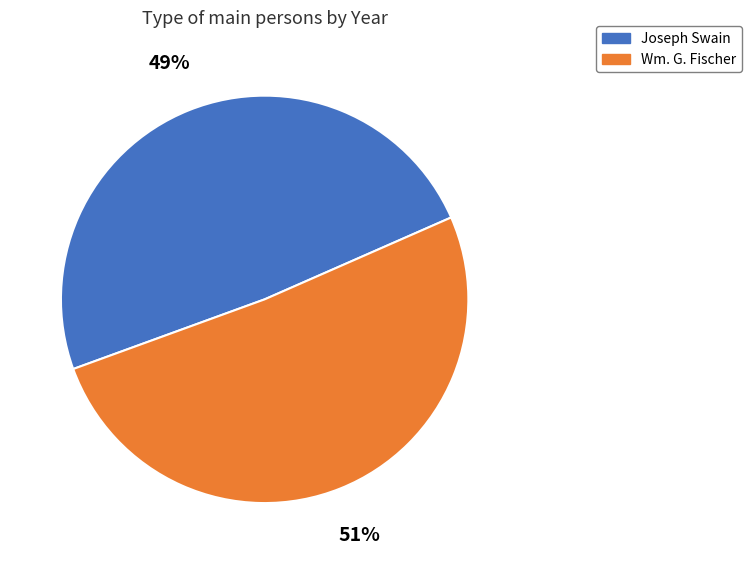

To the nearest percent, what is the difference between the largest and smallest slice percentages?

2%